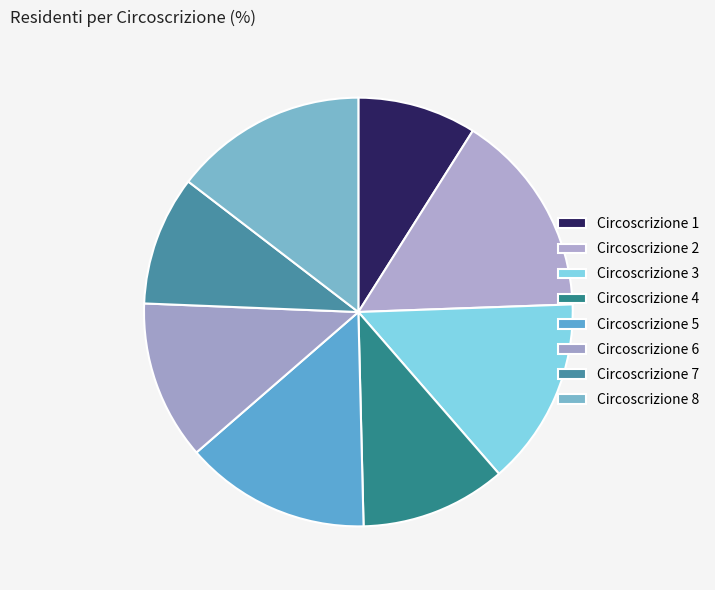

What is the smallest slice in the pie chart?

Circoscrizione 1